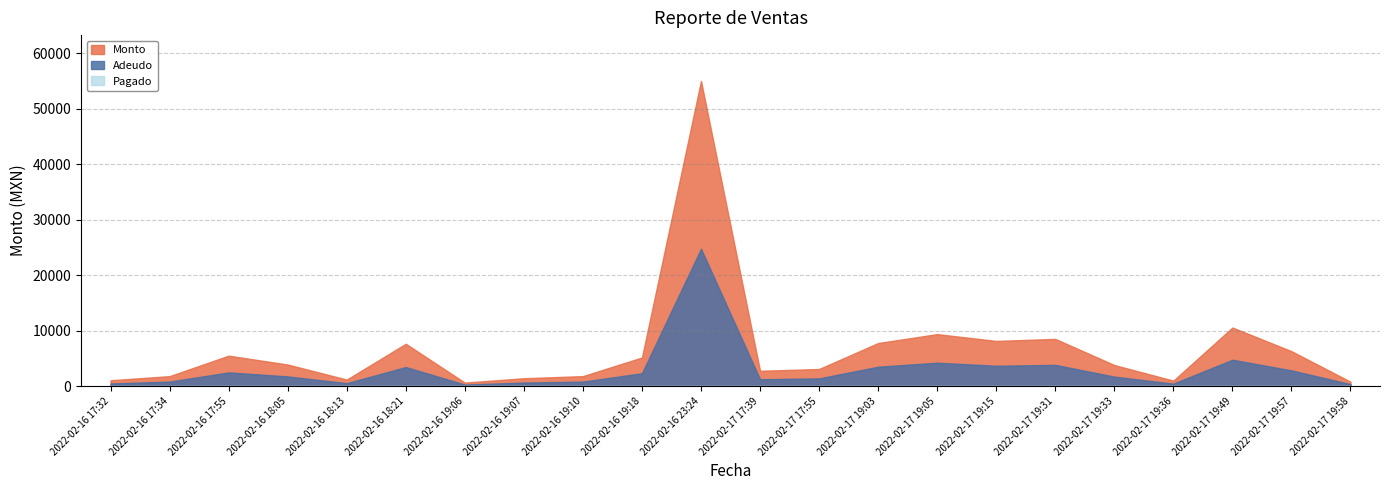

Which category has the highest value across all series?

2022-02-16 23:24